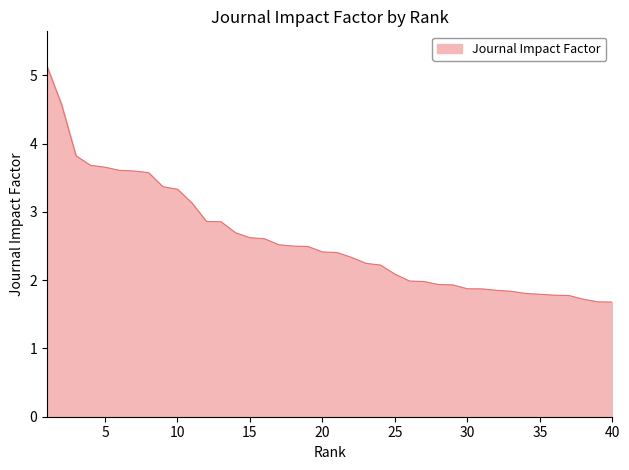

What is the smallest value displayed?

1.7